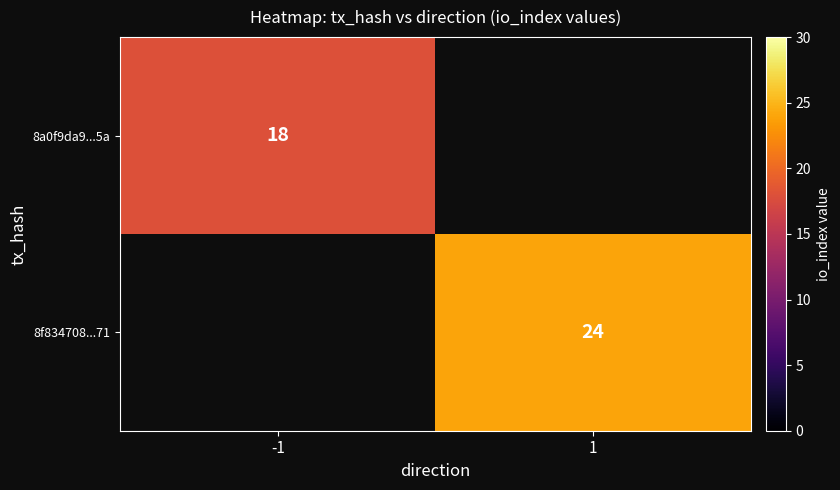

The 8a0f9da9...5a series shows 18 at -1. True or false?

True